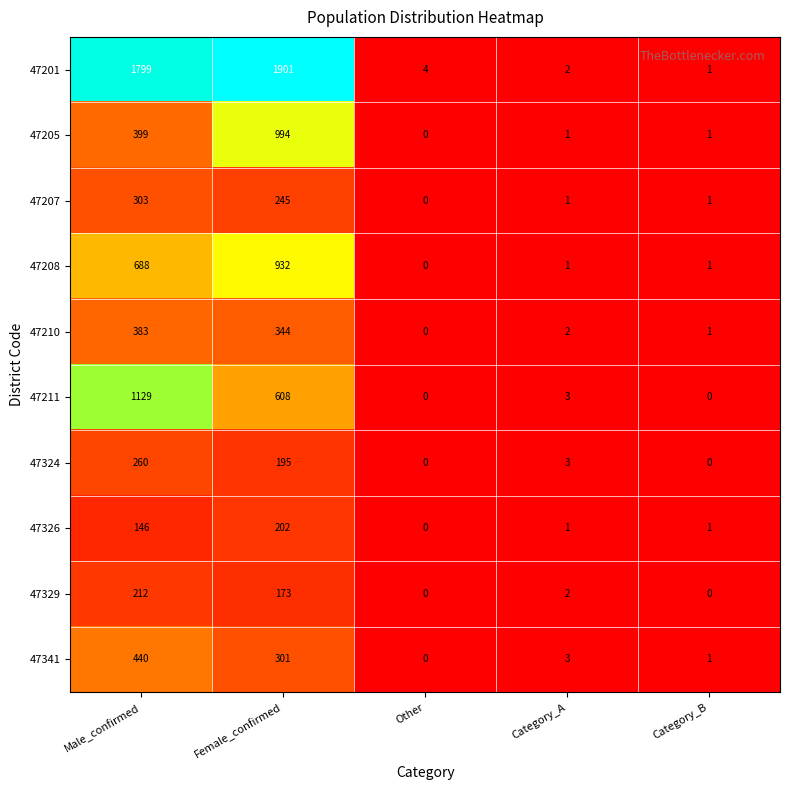

What is the difference between the maximum and second lowest values in the 47326 series?

201